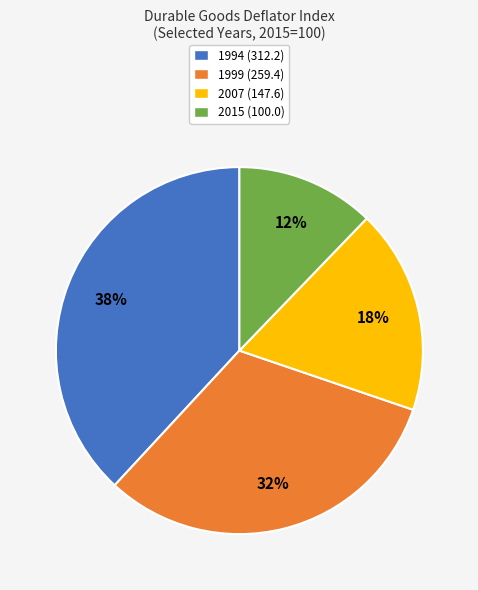

What is the smallest slice in the pie chart?

2015 (100.0)